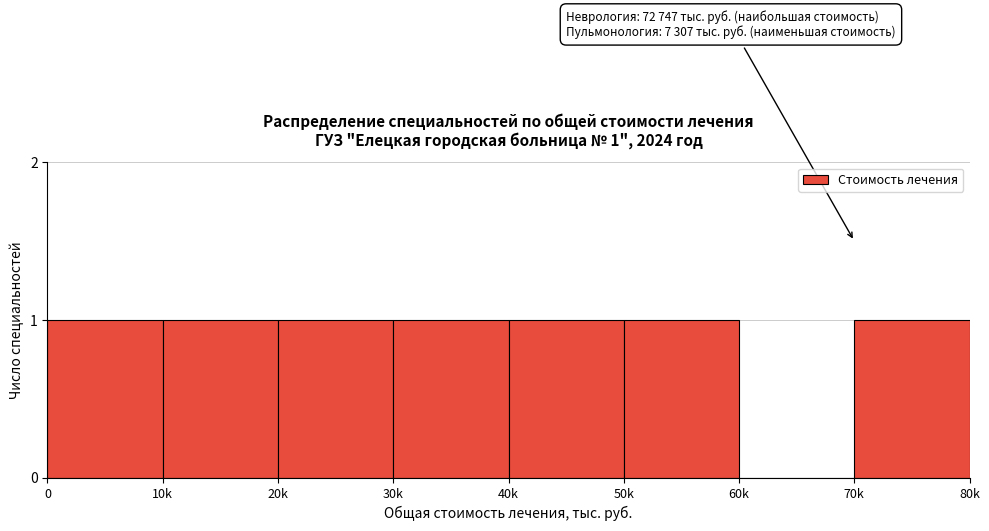

Reading left to right, extract all data points from this chart.

0=1	10k=1	20k=1	30k=1	40k=1	50k=1	60k=0	70k=1